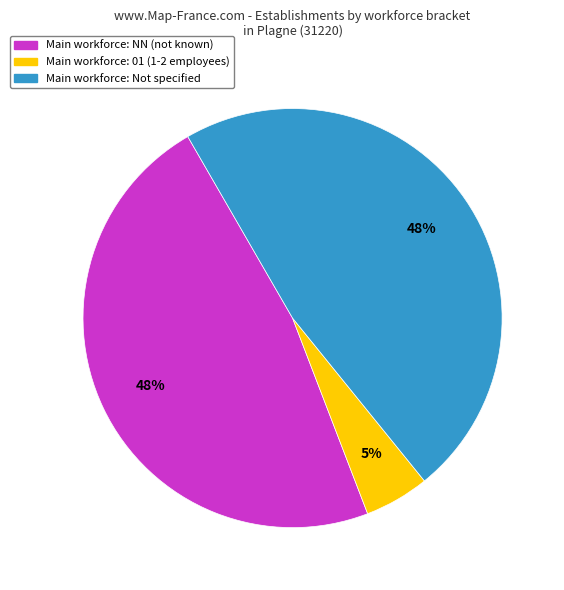

To the nearest percent, what is the average slice percentage?

33%